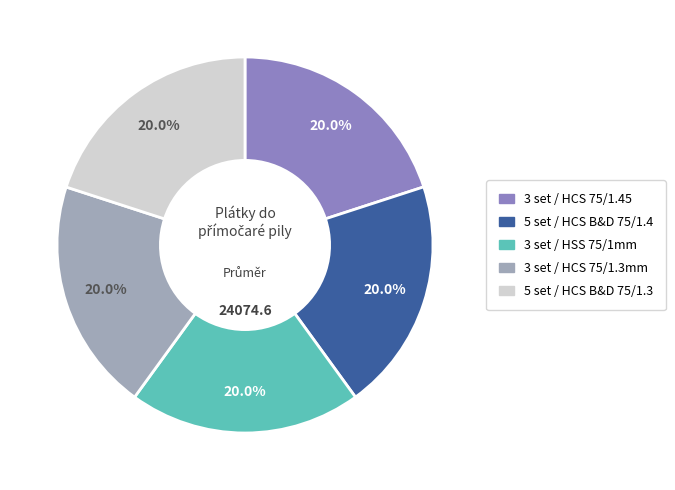

Approximately how many times larger is the value at 3 set / HCS 75/1.45 compared to 5 set / HCS B&D 75/1.3?

1.0